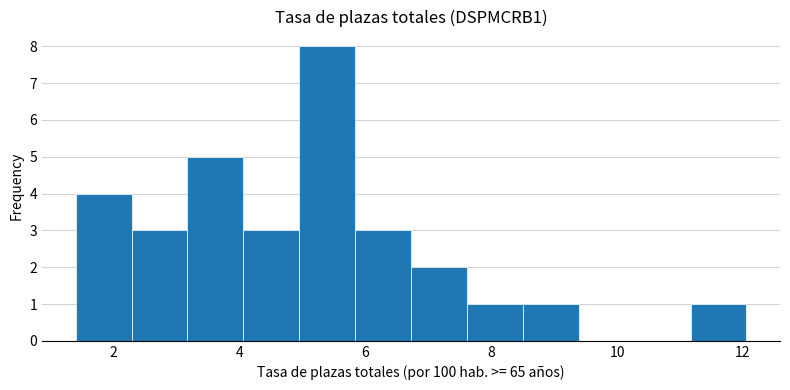

Which range on the x-axis has the tallest bar?

5.0 to 5.8